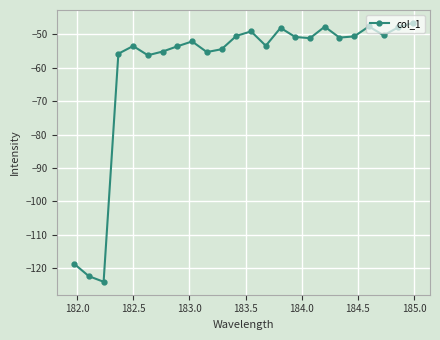

What is the value of the 18th point from the left?

-47.7